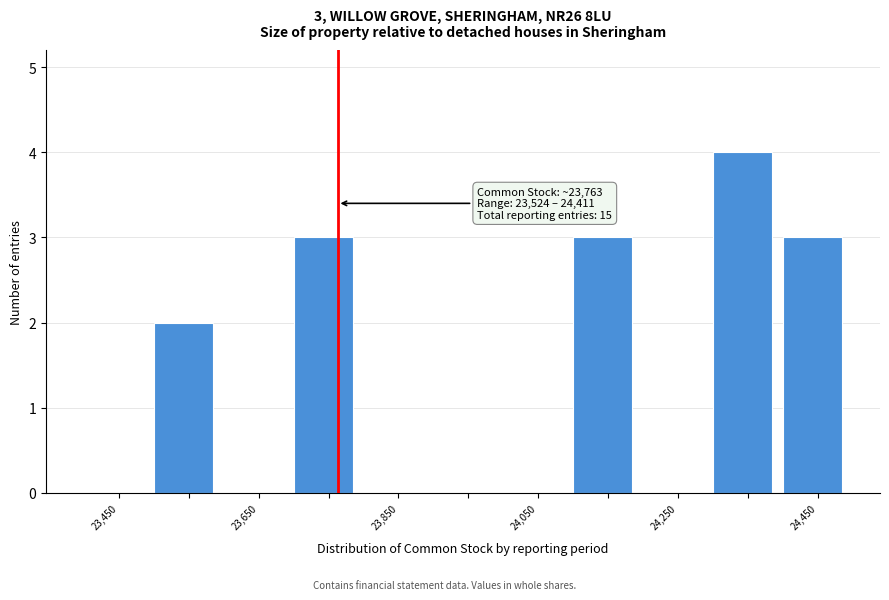

Over which range of the x-axis is the bar tallest?

24300 to 24400